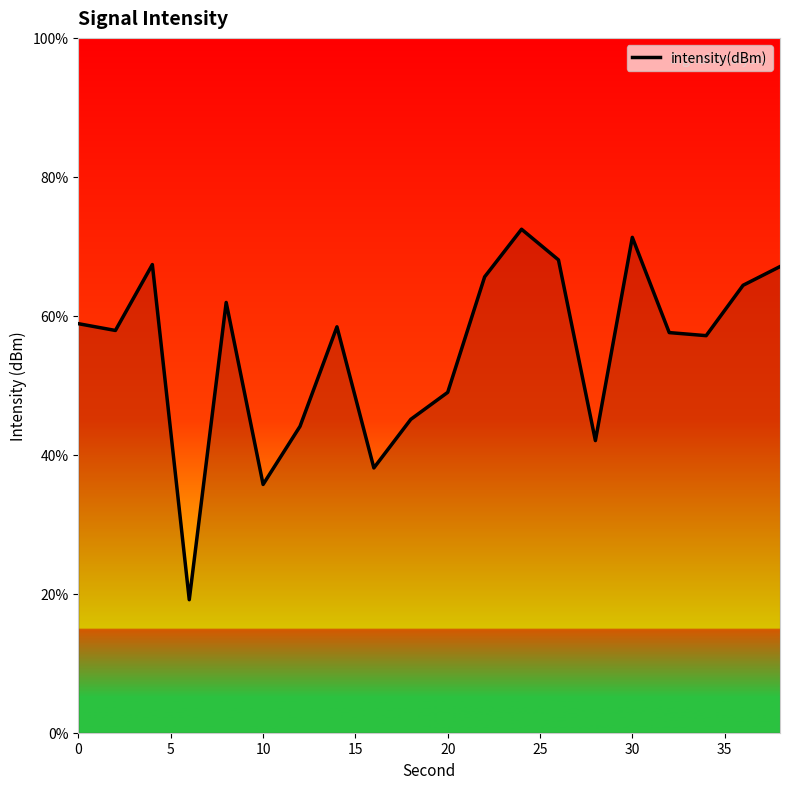

What is the greatest value displayed?

72.5